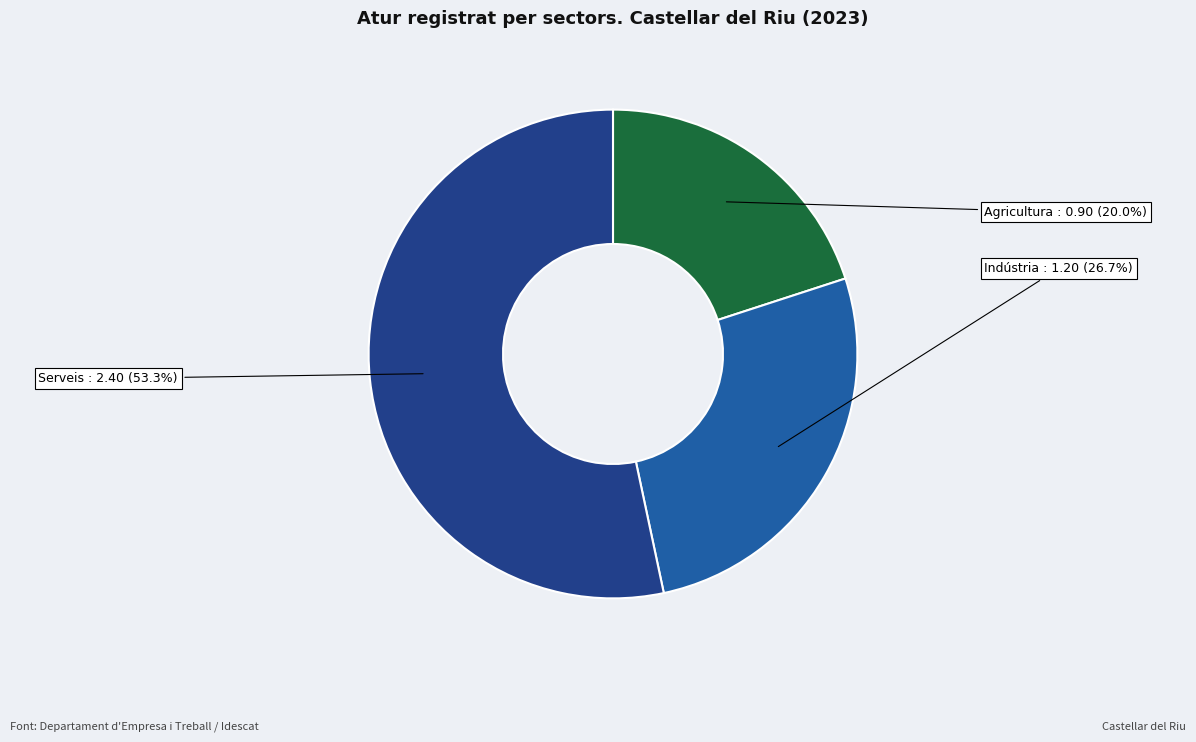

Combined, what portion of the pie is Indústria and Serveis?

80.0%